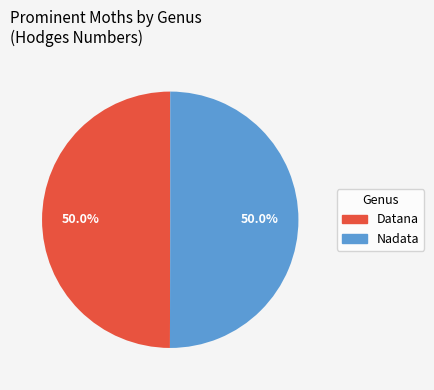

How many segments does this pie chart have?

2